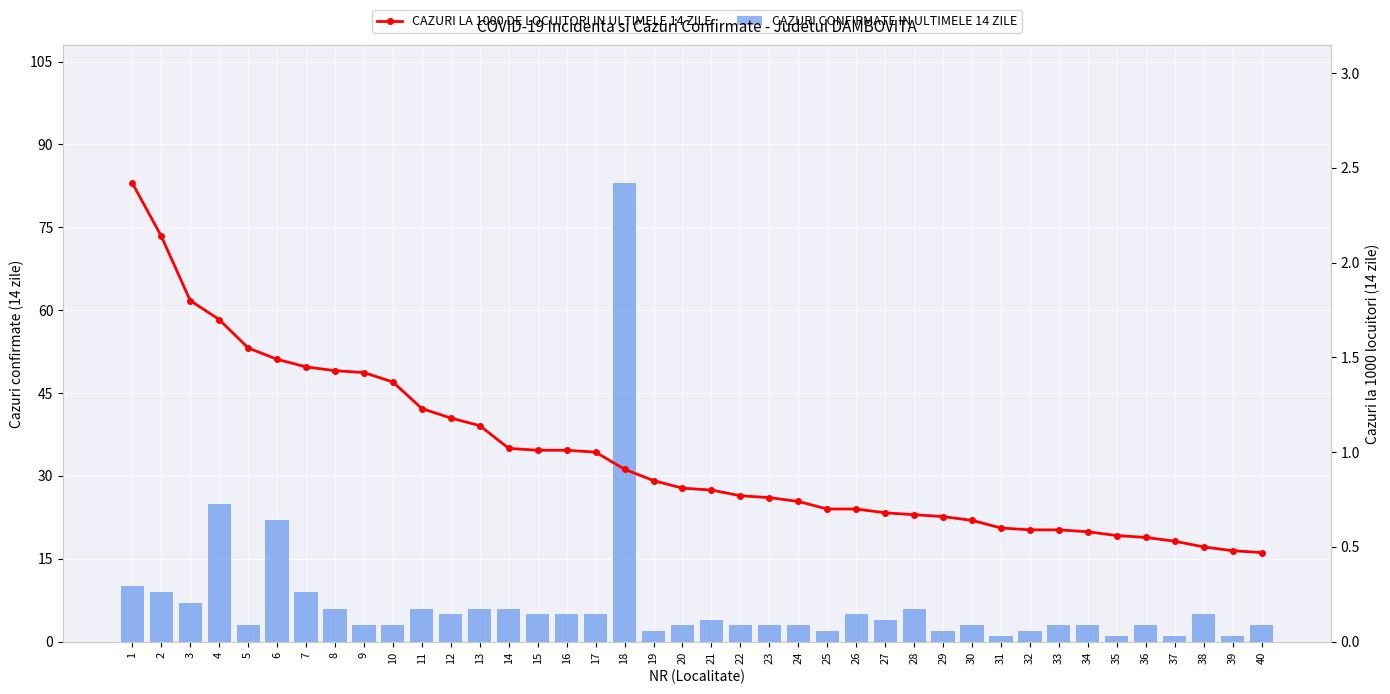

Reading left to right, what are all the values shown in this chart?

CAZURI CONFIRMATE IN ULTIMELE 14 ZILE: 1=10.0	2=9.0	3=7.0	4=25.0	5=3.0	6=22.0	7=9.0	8=6.0	9=3.0	10=3.0	11=6.0	12=5.0	13=6.0	14=6.0	15=5.0	16=5.0	17=5.0	18=83.0	19=2.0	20=3.0	21=4.0	22=3.0	23=3.0	24=3.0	25=2.0	26=5.0	27=4.0	28=6.0	29=2.0	30=3.0	31=1.0	32=2.0	33=3.0	34=3.0	35=1.0	36=3.0	37=1.0	38=5.0	39=1.0	40=3.0
CAZURI LA 1000 DE LOCUITORI IN ULTIMELE 14 ZILE: 1=2.4	2=2.1	3=1.8	4=1.7	5=1.6	6=1.5	7=1.4	8=1.4	9=1.4	10=1.4	11=1.2	12=1.2	13=1.1	14=1.0	15=1.0	16=1.0	17=1.0	18=0.9	19=0.8	20=0.8	21=0.8	22=0.8	23=0.8	24=0.7	25=0.7	26=0.7	27=0.7	28=0.7	29=0.7	30=0.6	31=0.6	32=0.6	33=0.6	34=0.6	35=0.6	36=0.6	37=0.5	38=0.5	39=0.5	40=0.5